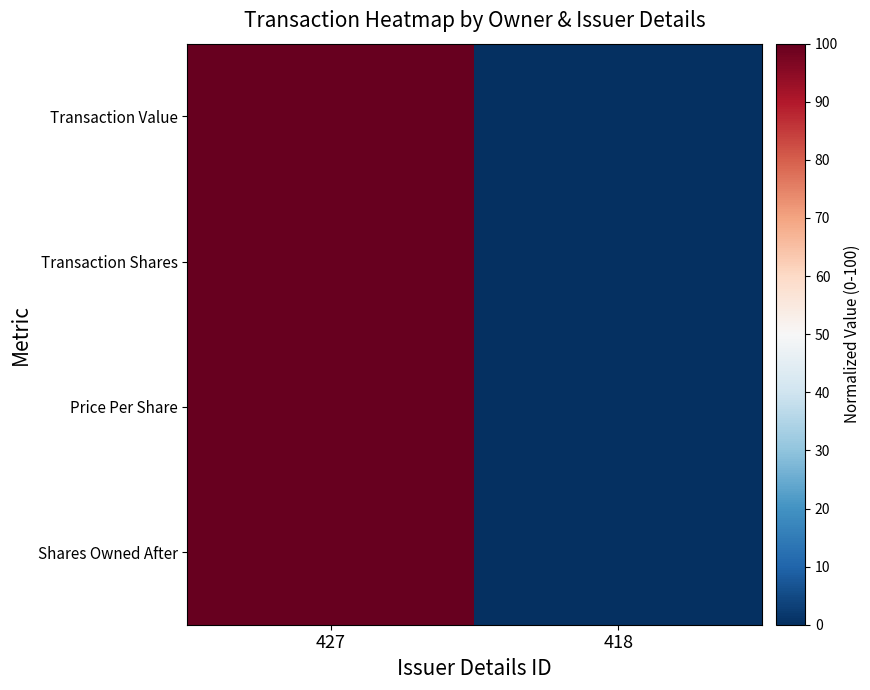

What is the maximum value shown in the chart?

100